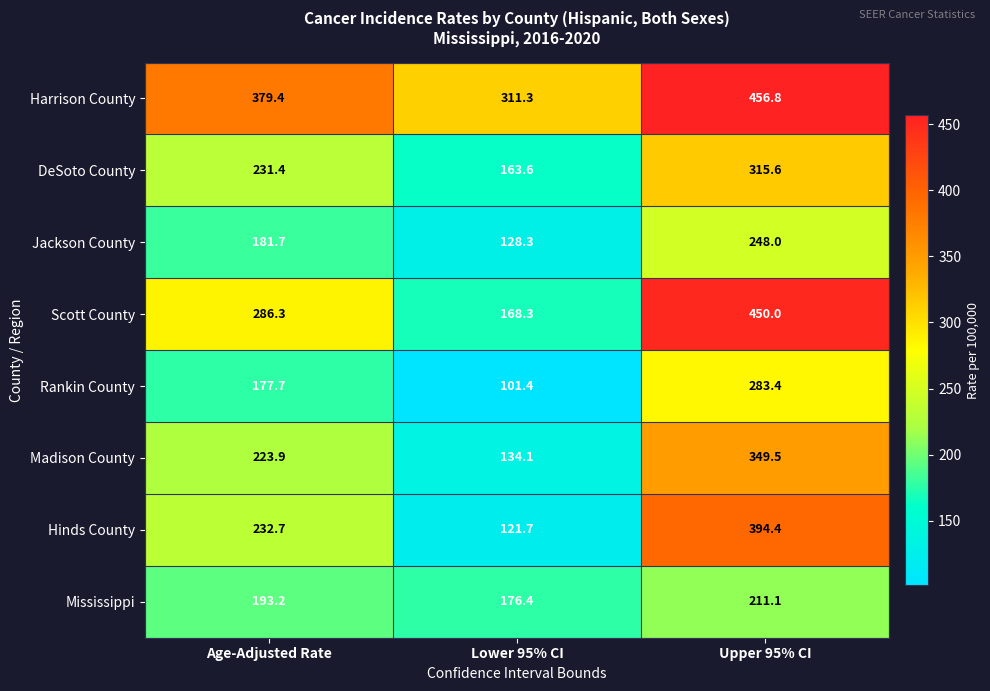

What is the average value of the Harrison County series?

382.5